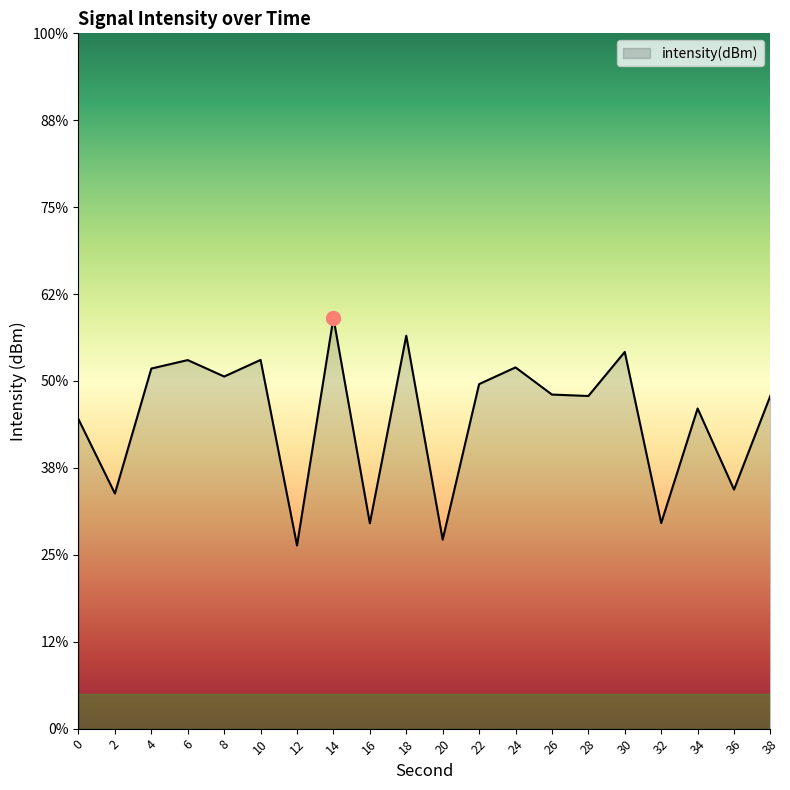

What is the sum of all values?

-2642.0